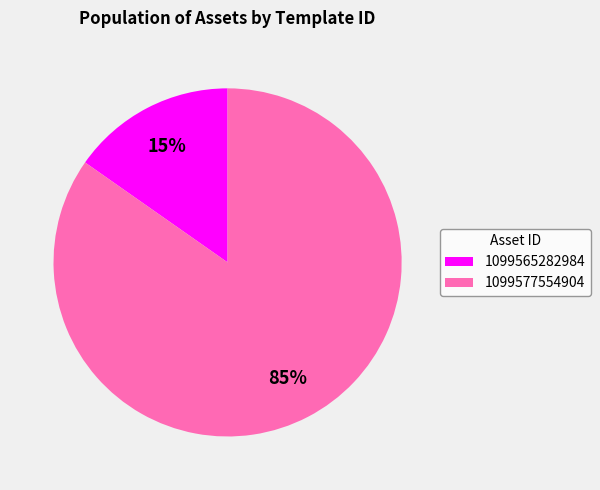

True or false: 1099577554904 accounts for 85% of the total.

True